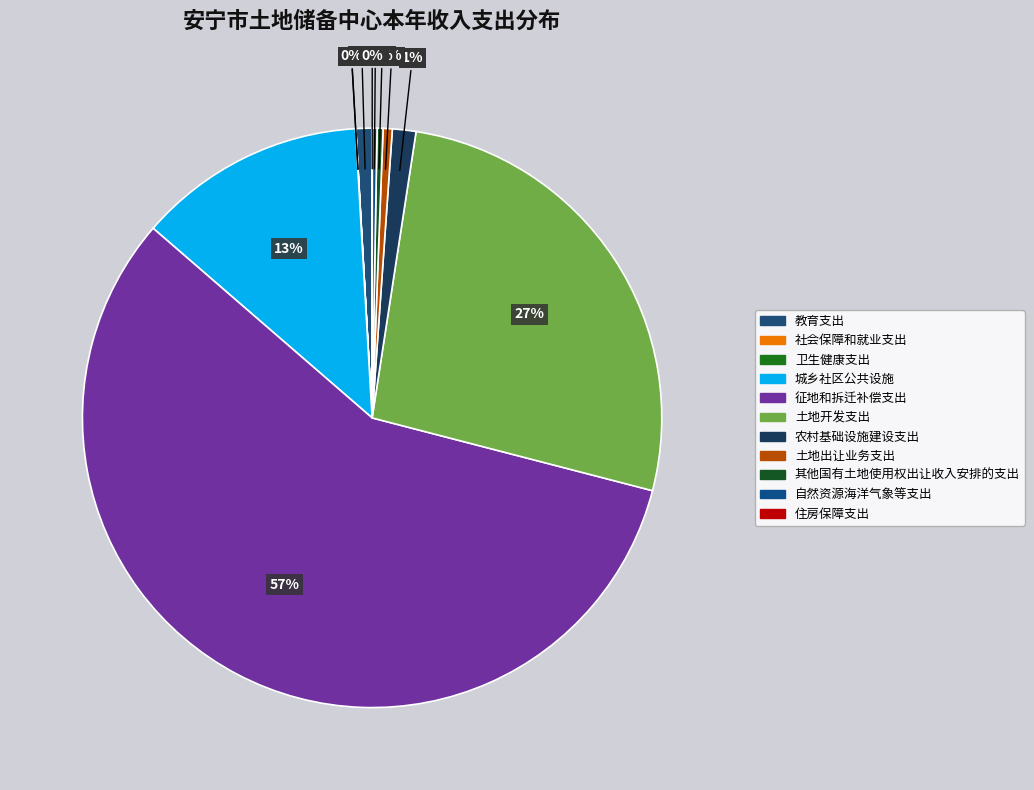

Is it true that 社会保障和就业支出 is 0% of the pie?

True